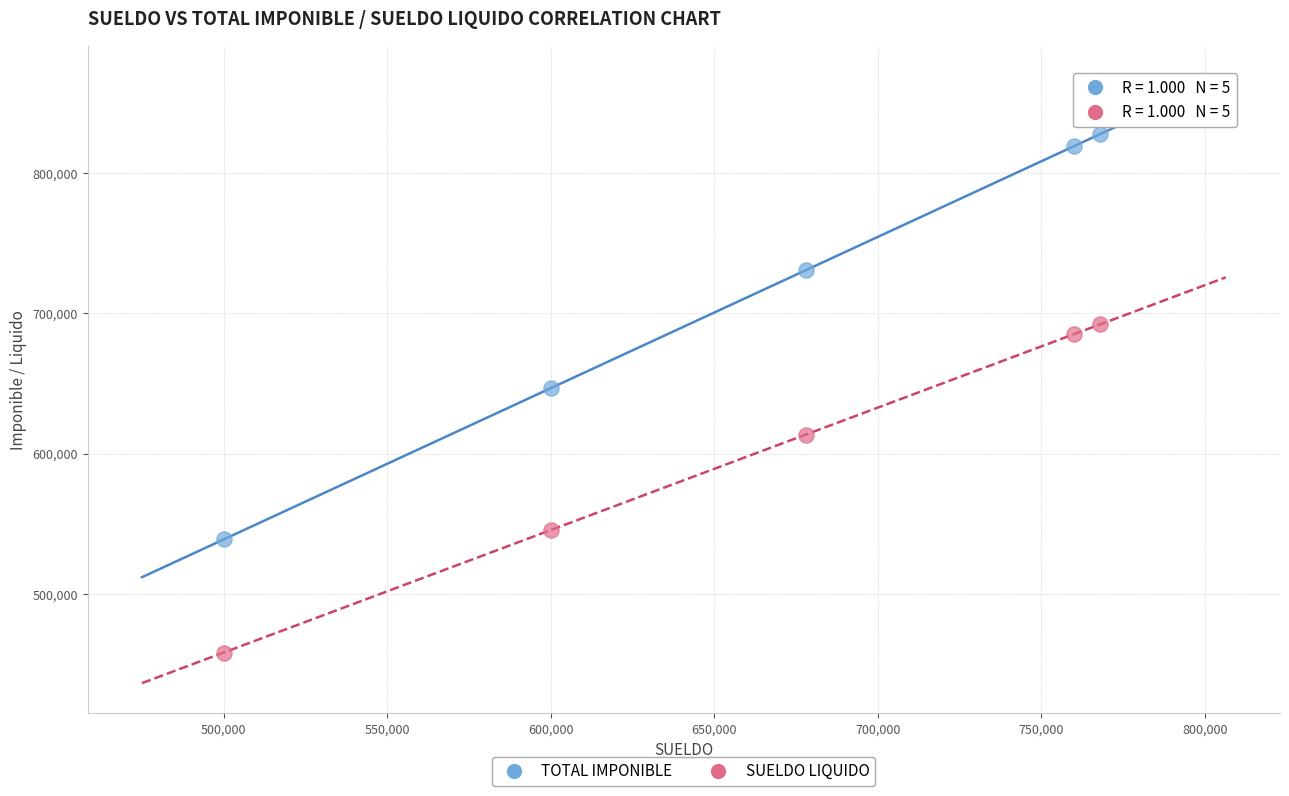

Which series has the largest Y range (max minus min)?

TOTAL IMPONIBLE